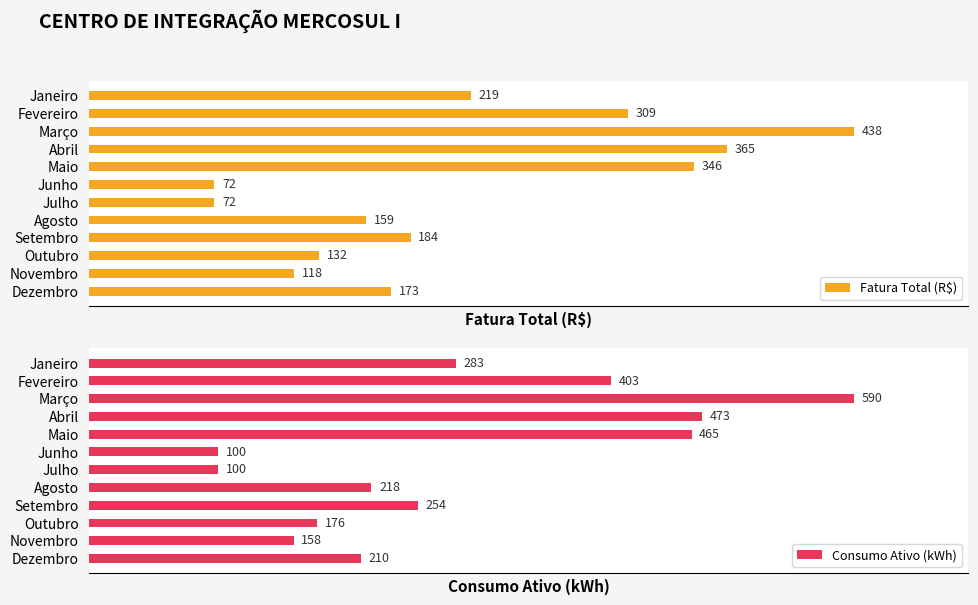

How many data points in Fatura Total (R$) are less than 184?

6